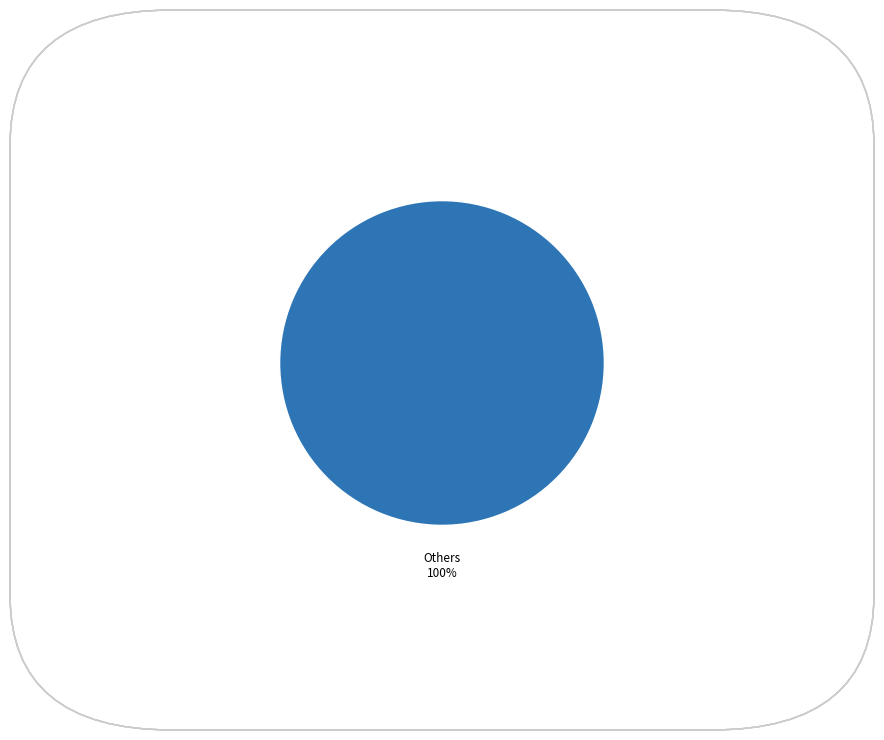

Is it true that Others is 100% of the pie?

True